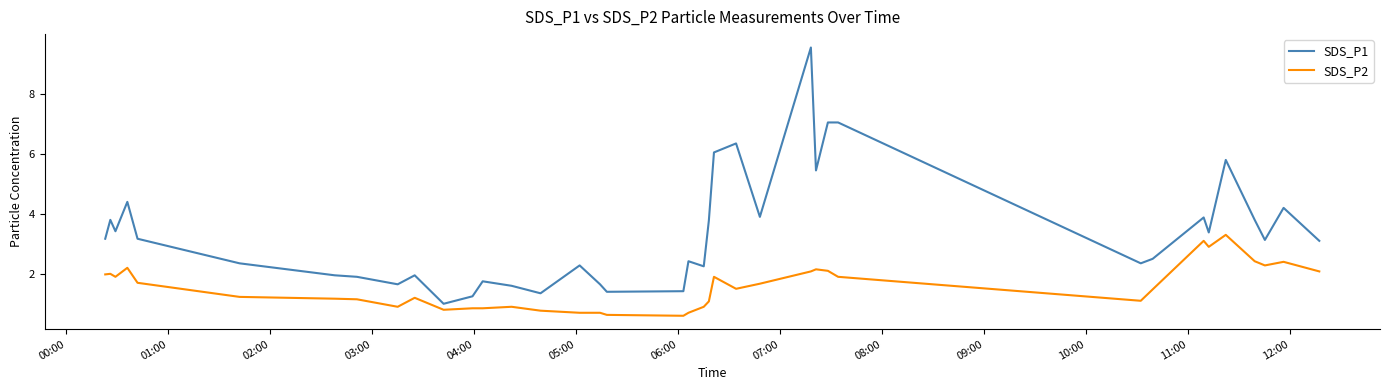

Which series has the widest spread of values?

SDS_P1